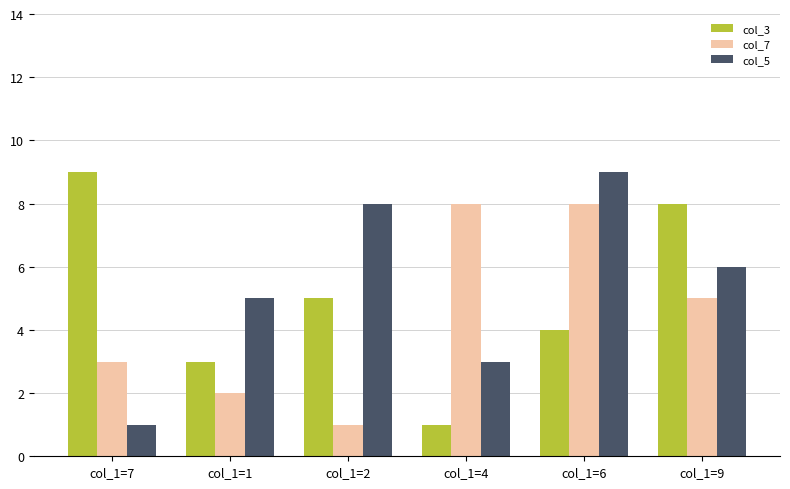

At which category is the sum across all series the highest?

col_1=6